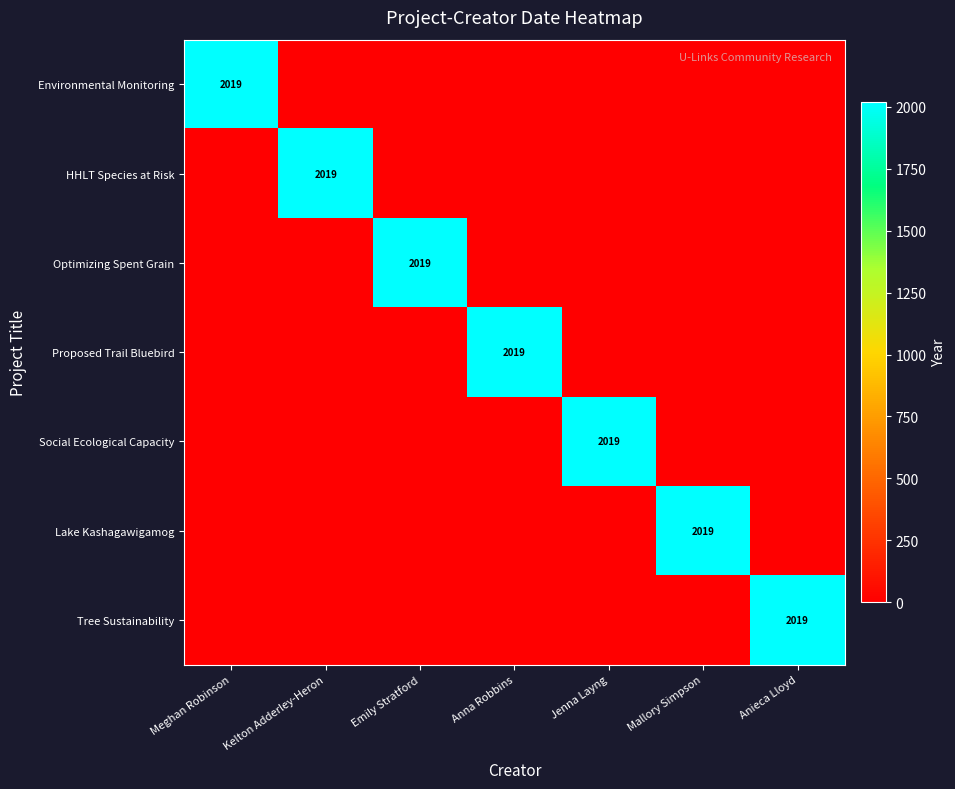

At which label is Social Ecological Capacity closest to 1009?

Meghan Robinson